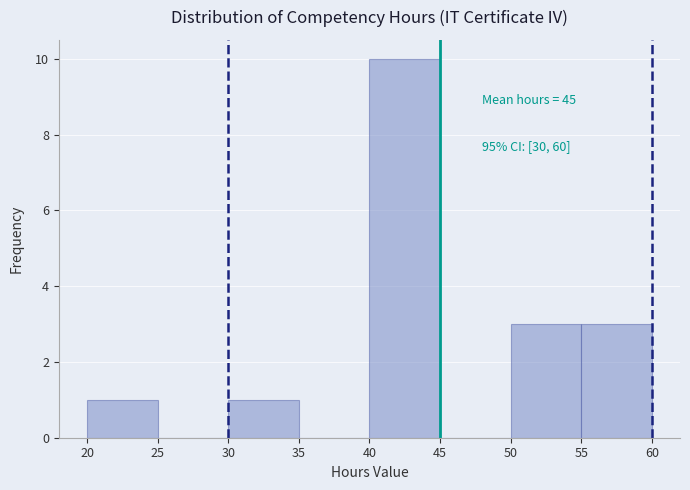

Over which range of the x-axis is the bar tallest?

40 to 45